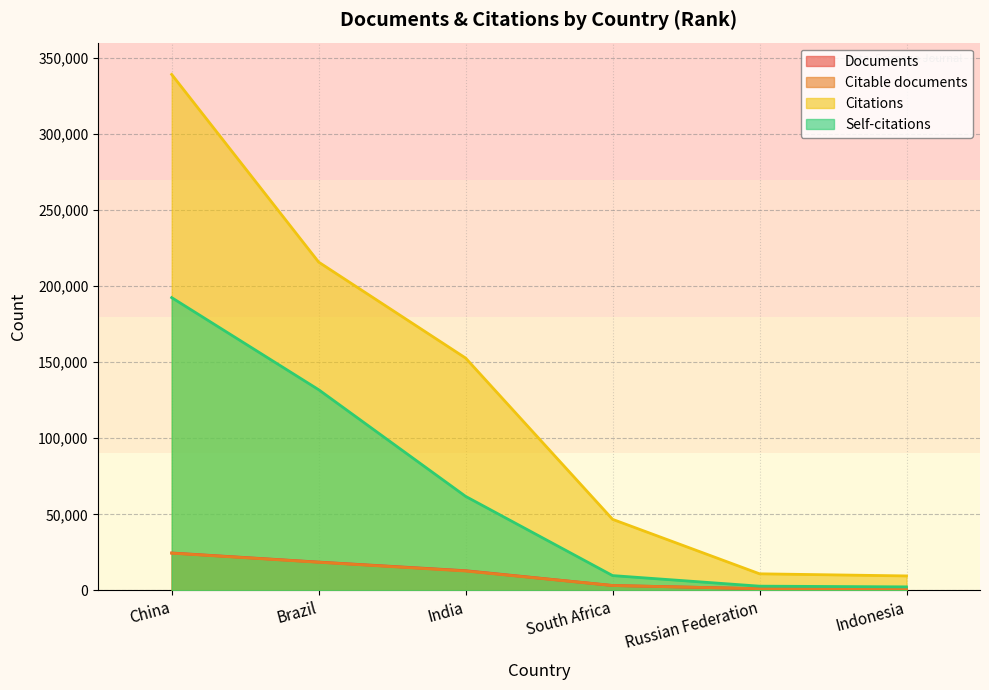

What is the greatest value displayed?

339087